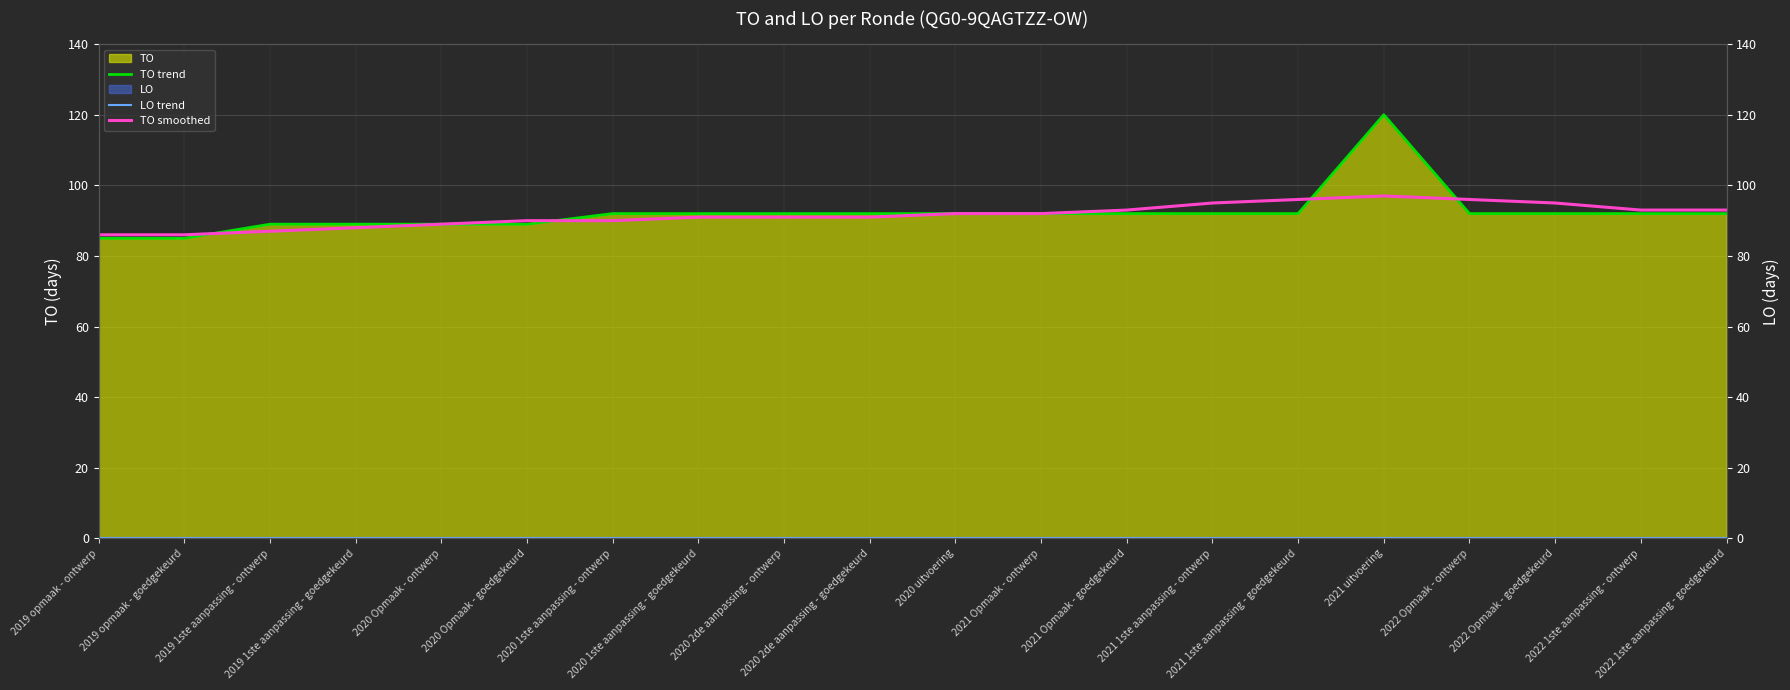

How many distinct data groups are displayed?

3